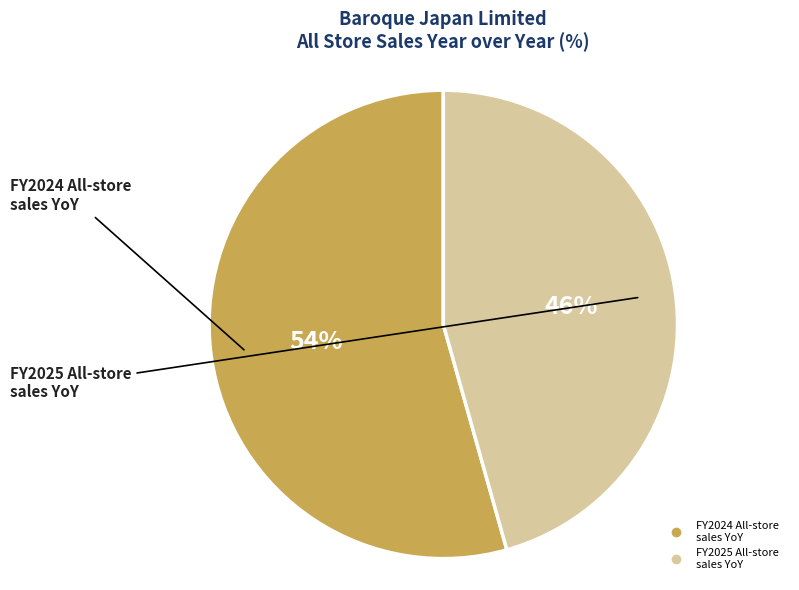

Is there a majority slice in this chart?

Yes